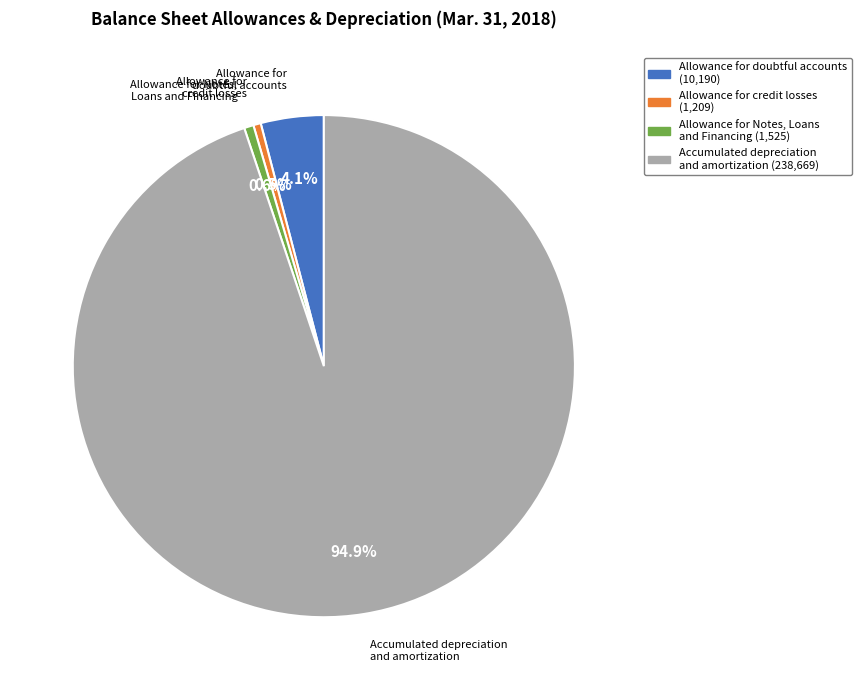

Is the sum of Accumulated depreciation and amortization and Allowance for Notes, Loans and Financing greater than half?

Yes